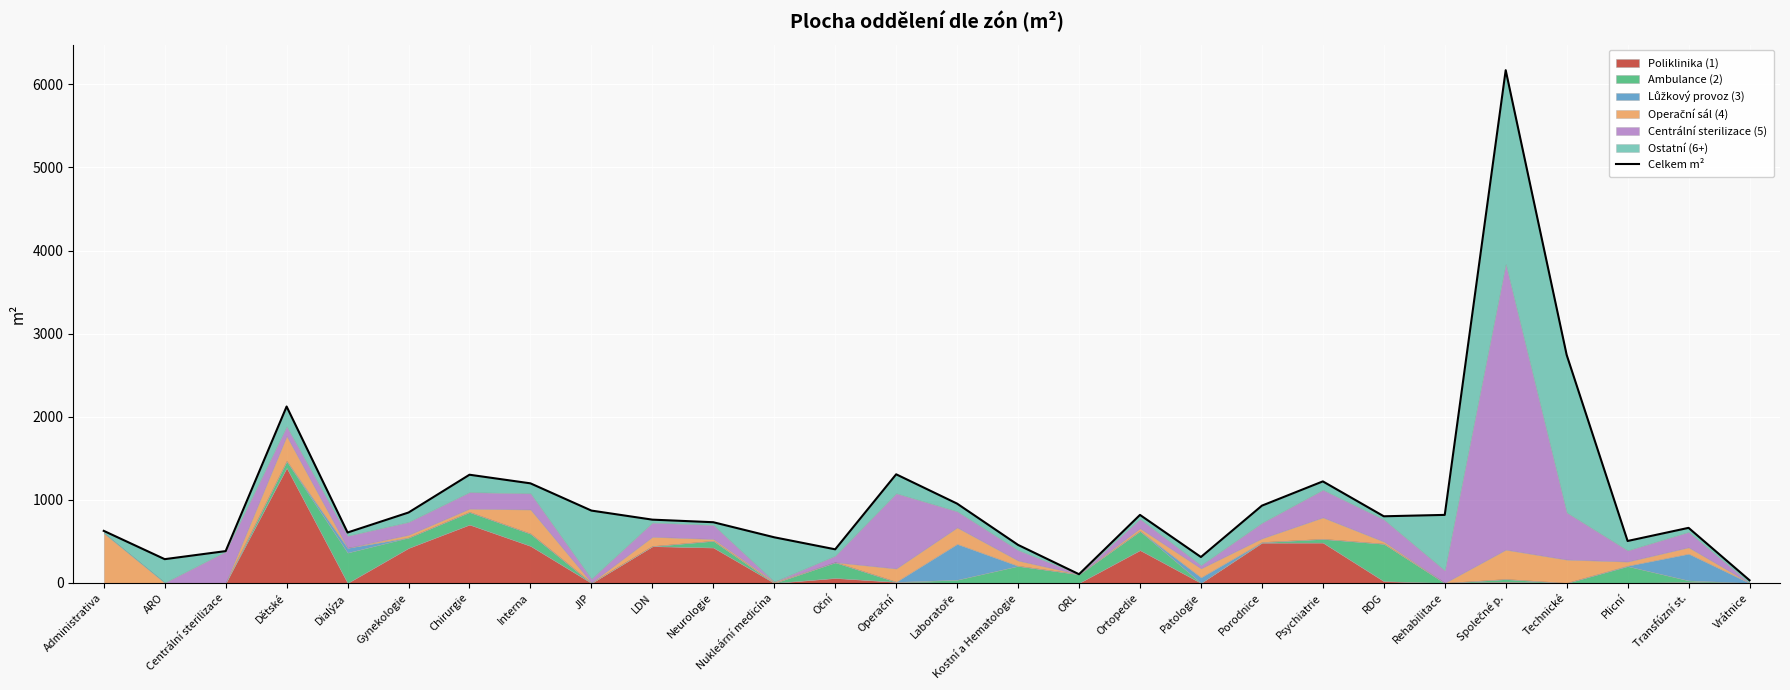

Which has a higher value, Chirurgie or Nukleární medicína?

Chirurgie